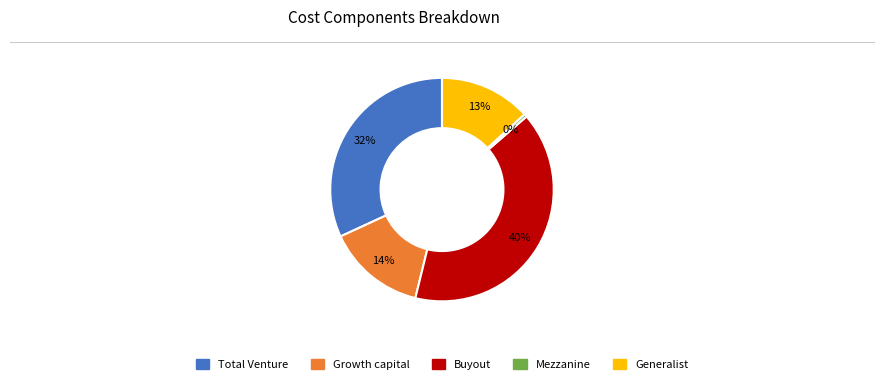

Is Mezzanine the majority of the pie?

No